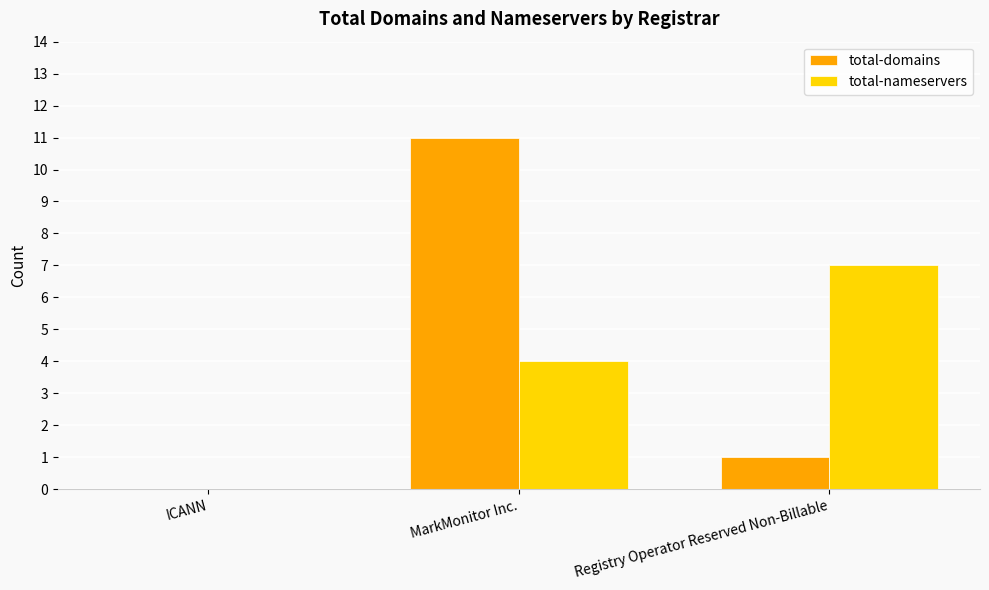

The value of total-domains at ICANN is -4. True or false?

False